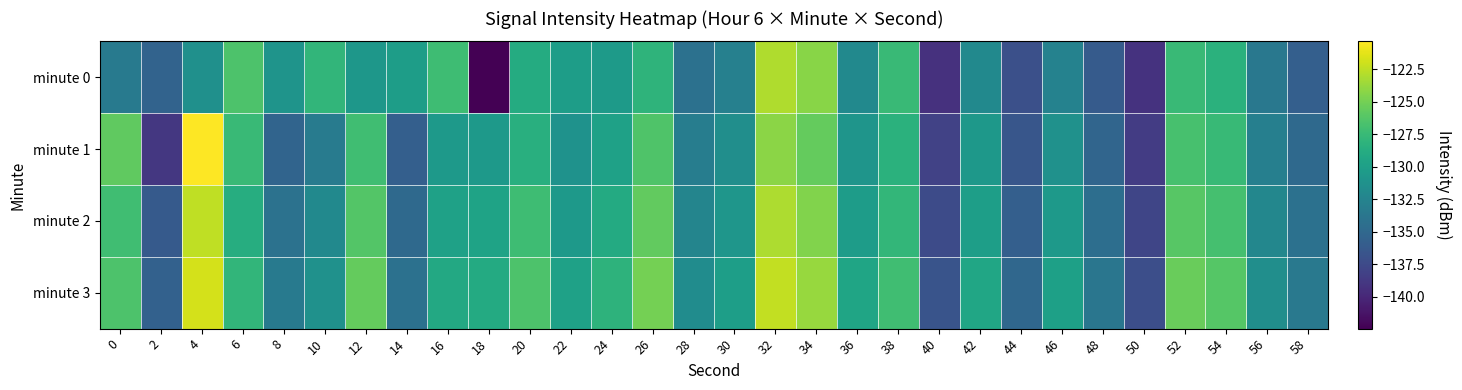

Count the number of categories in the chart.

30